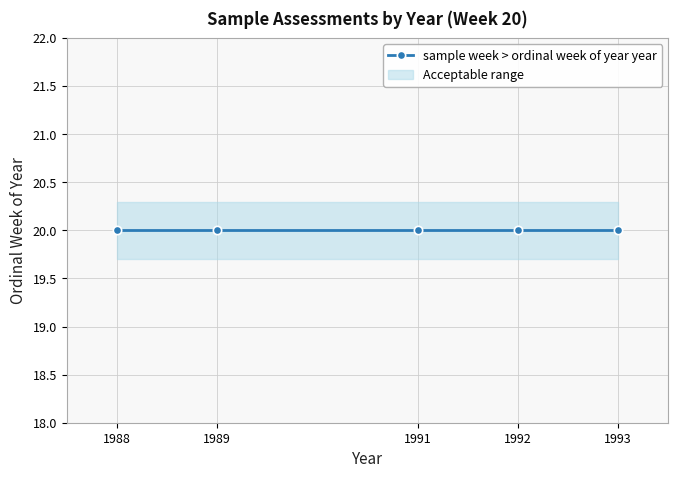

Where is the data nearest to the value 1990?

20